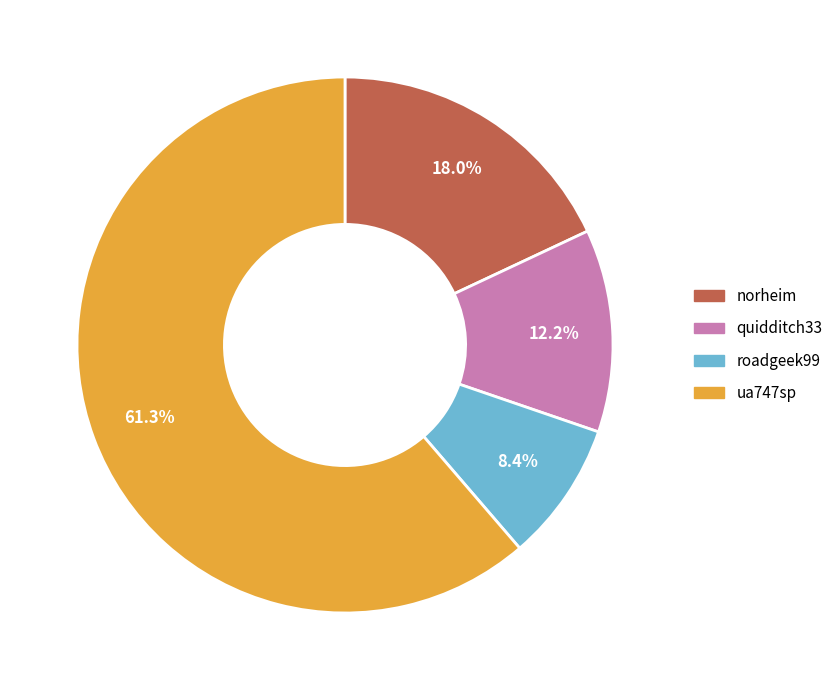

Which category accounts for the majority?

ua747sp